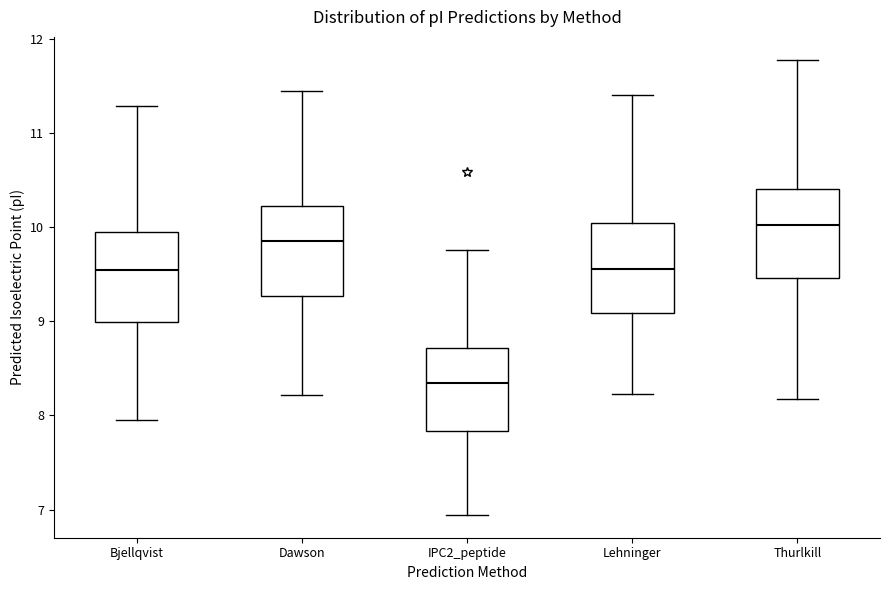

Reading left to right, read every box against the y-axis: the position of its median line, the range the box covers, and the ends of its whiskers. The values are not printed on the chart, so give them approximately, as read against the axis.

Bjellqvist: median 9.5, box 9.0 to 10.0, whiskers 8.0 to 11.3
Dawson: median 9.9, box 9.3 to 10.2, whiskers 8.2 to 11.4
IPC2_peptide: median 8.3, box 7.8 to 8.7, whiskers 6.9 to 9.8
Lehninger: median 9.6, box 9.1 to 10.1, whiskers 8.2 to 11.4
Thurlkill: median 10.0, box 9.5 to 10.4, whiskers 8.2 to 11.8